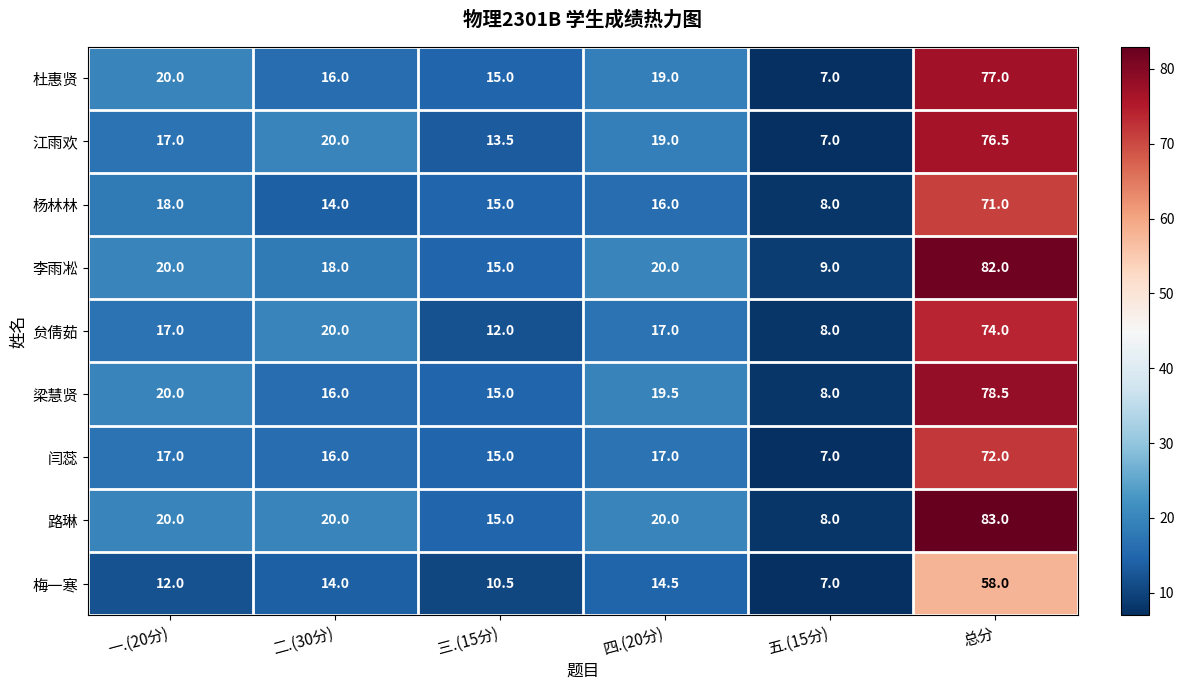

True or false: 杨林林 has a value of 8.0 at 五.(15分).

True